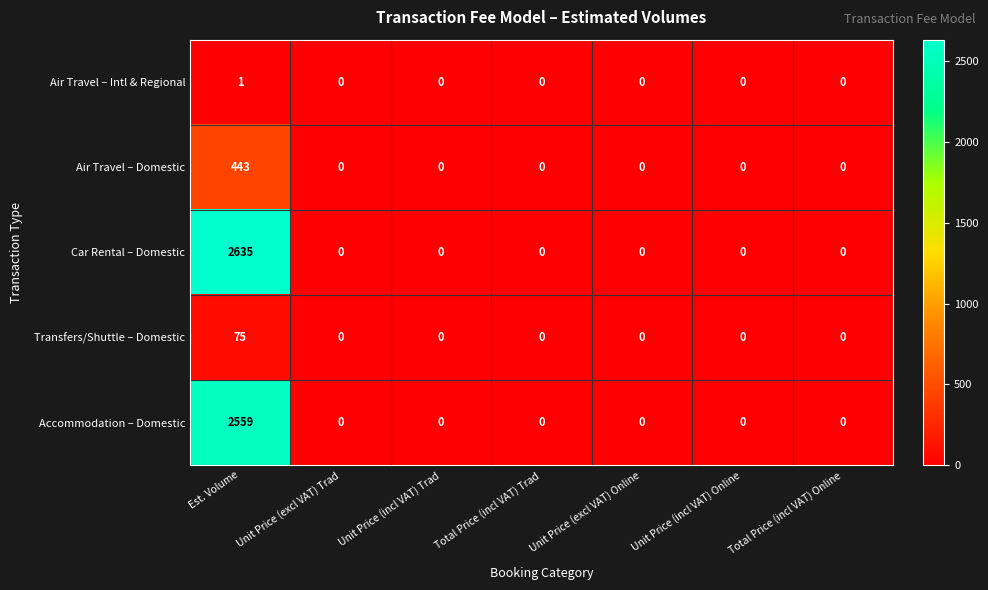

List the series in order of their peak value, lowest first.

Air Travel – Intl & Regional, Transfers/Shuttle – Domestic, Air Travel – Domestic, Accommodation – Domestic, Car Rental – Domestic